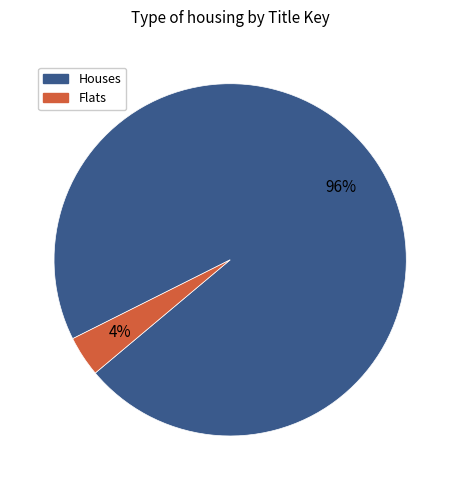

To the nearest percent, what is the average slice percentage?

50%